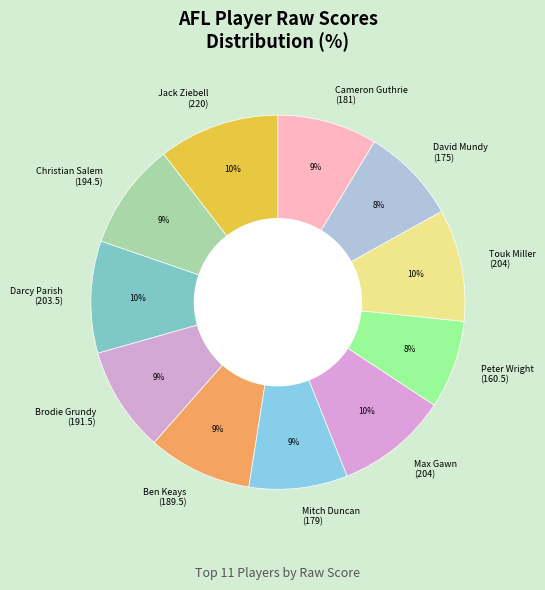

Is it true that Christian Salem (194.5) is 9% of the pie?

True